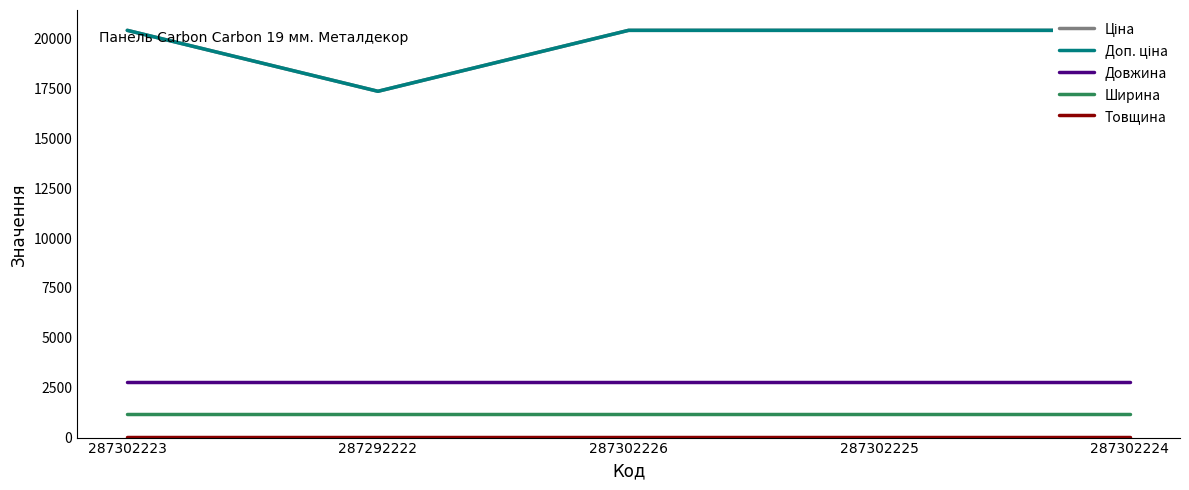

At 287302224, list the series in order from smallest to largest.

Товщина, Ширина, Довжина, Ціна, Доп. ціна